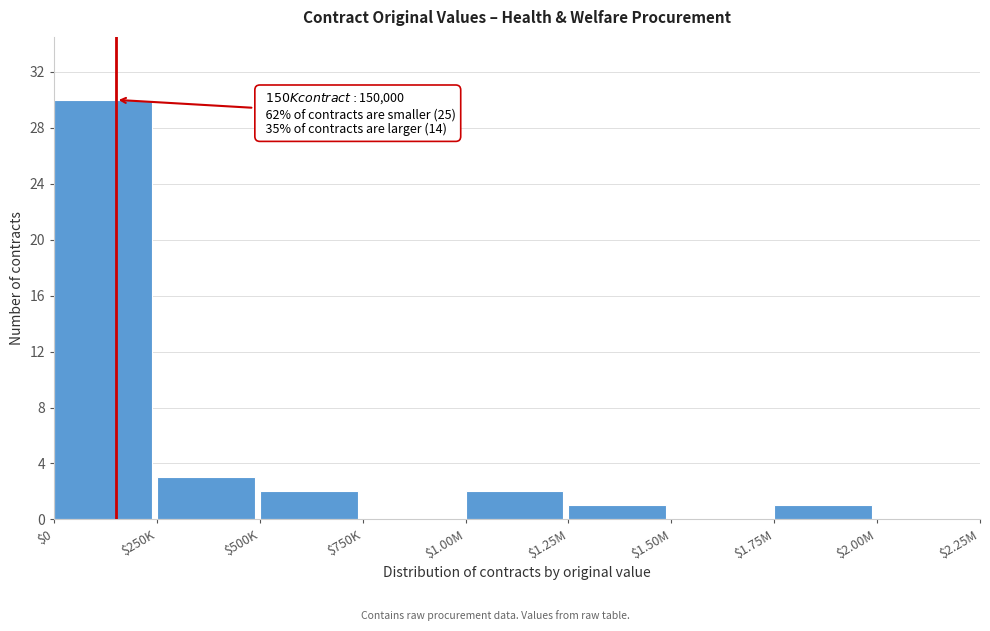

What is the sum of all values?

39